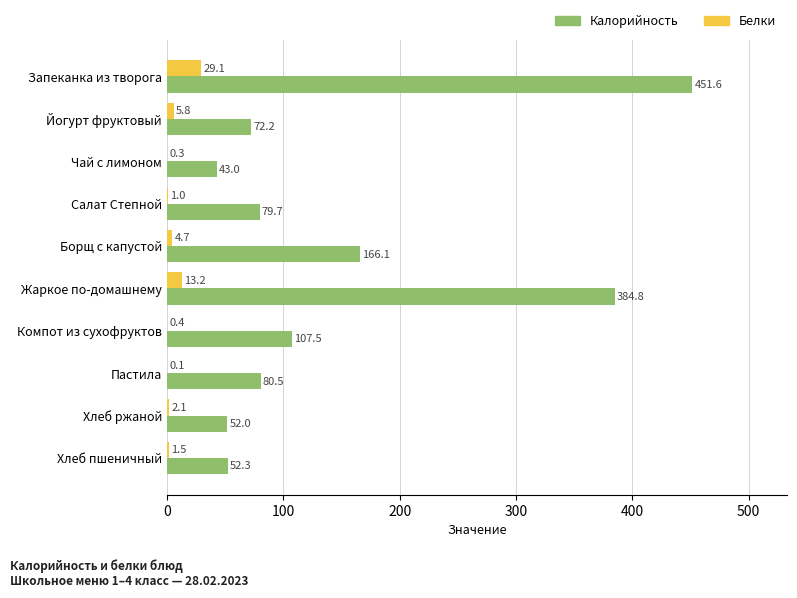

How many series are shown in this chart?

2